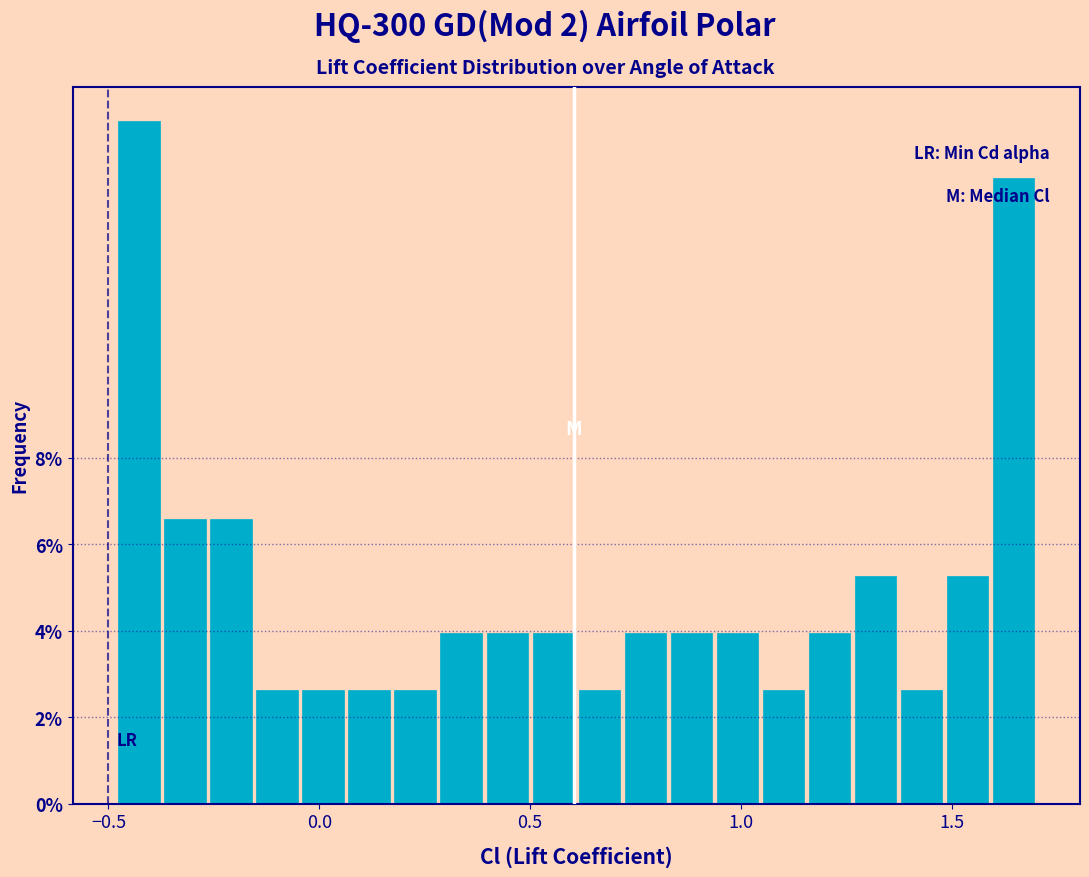

Read against the x-axis, roughly where is the centre of the tallest bar?

-0.45